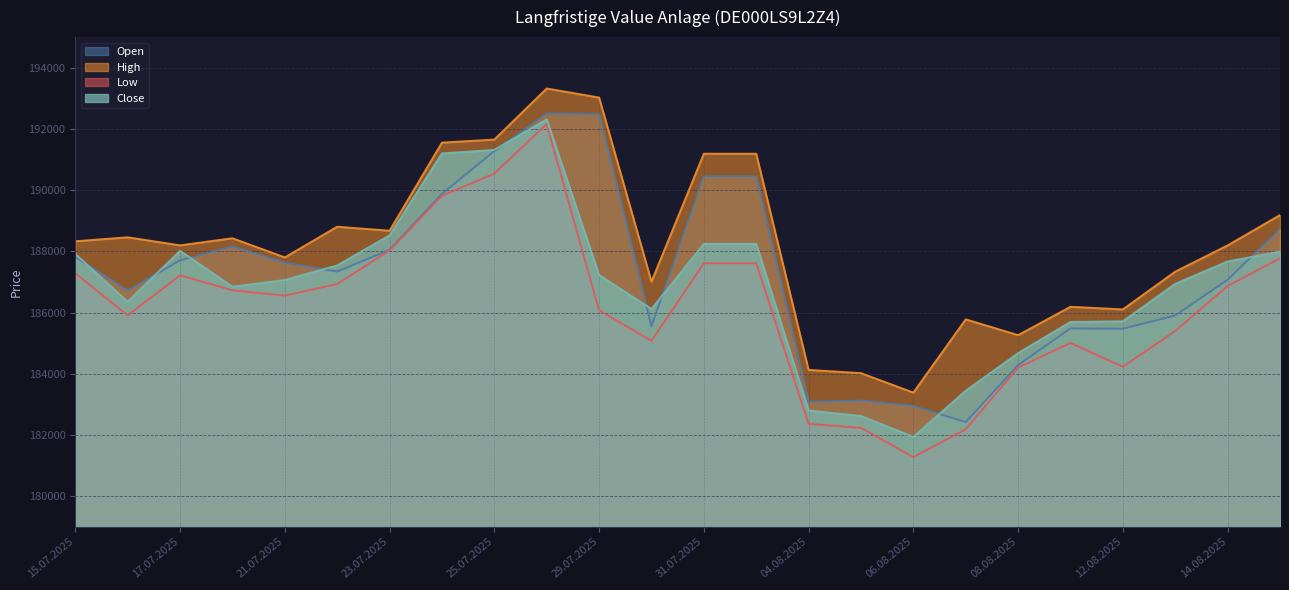

At which label does Close first exceed 187226?

15.07.2025